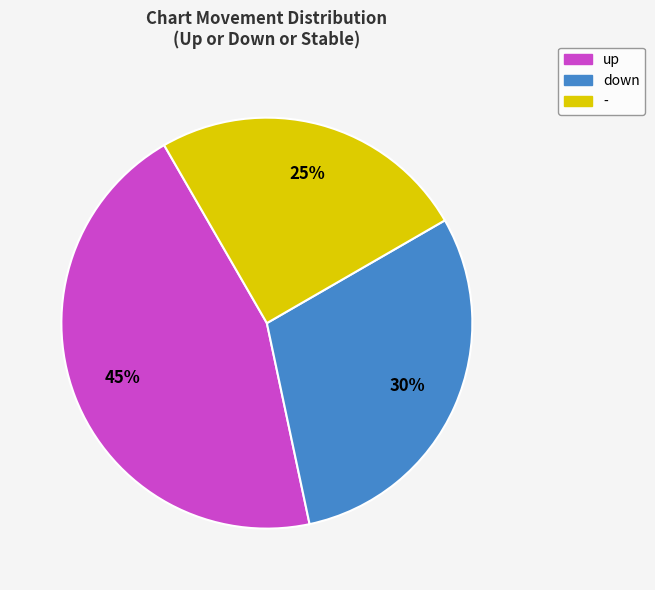

Is there a majority slice in this chart?

No